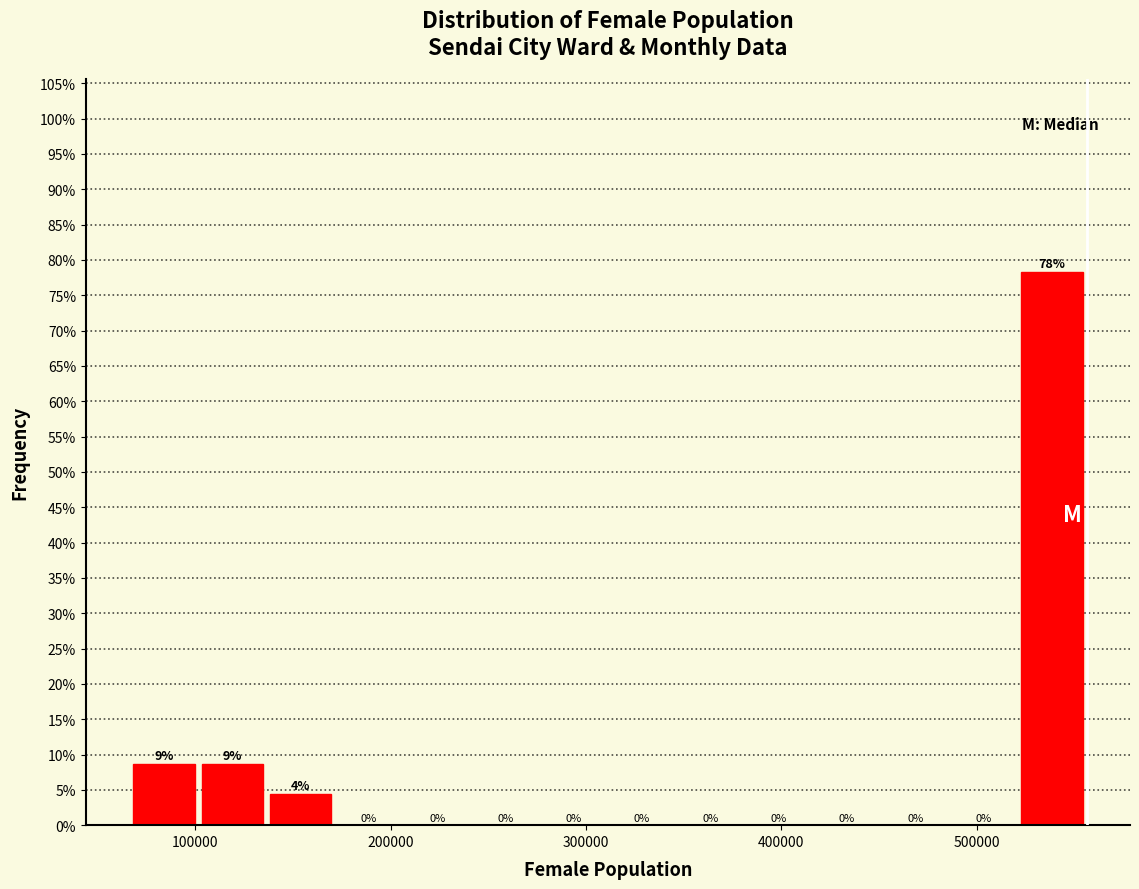

Read against the x-axis, roughly where is the centre of the tallest bar?

540000